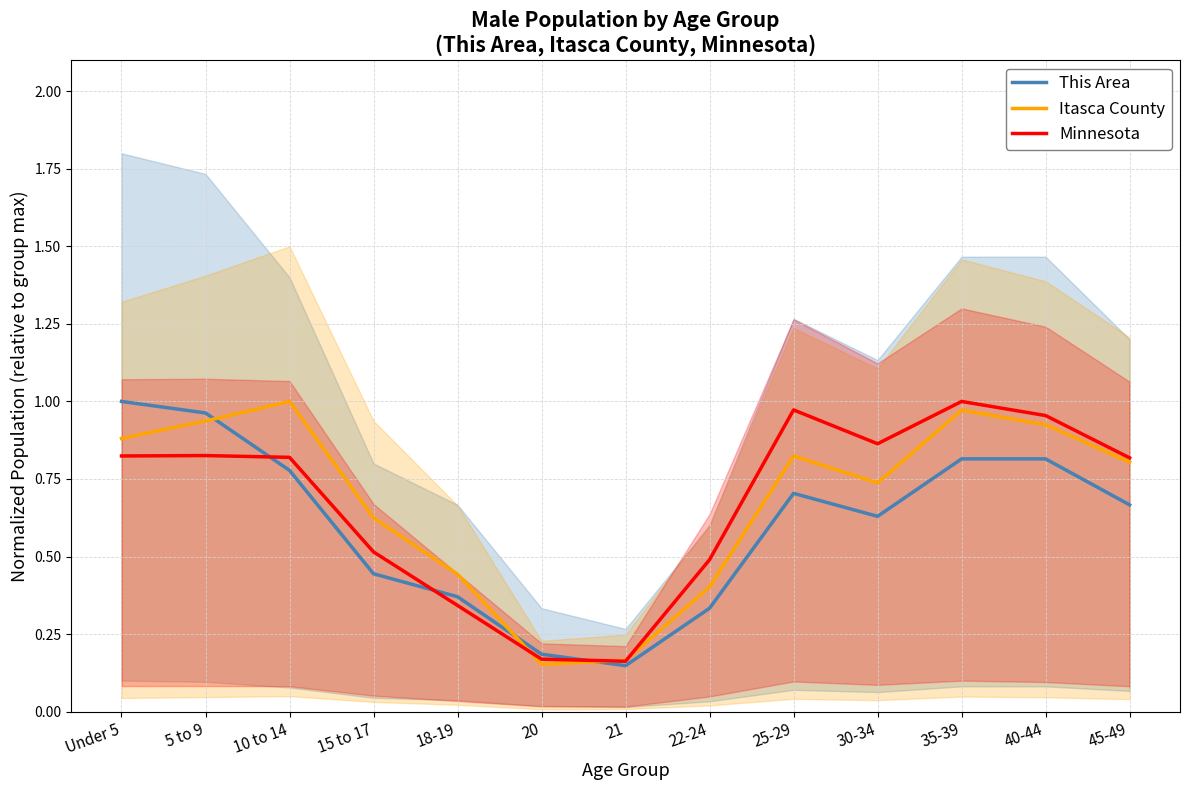

How many series are shown in this chart?

3